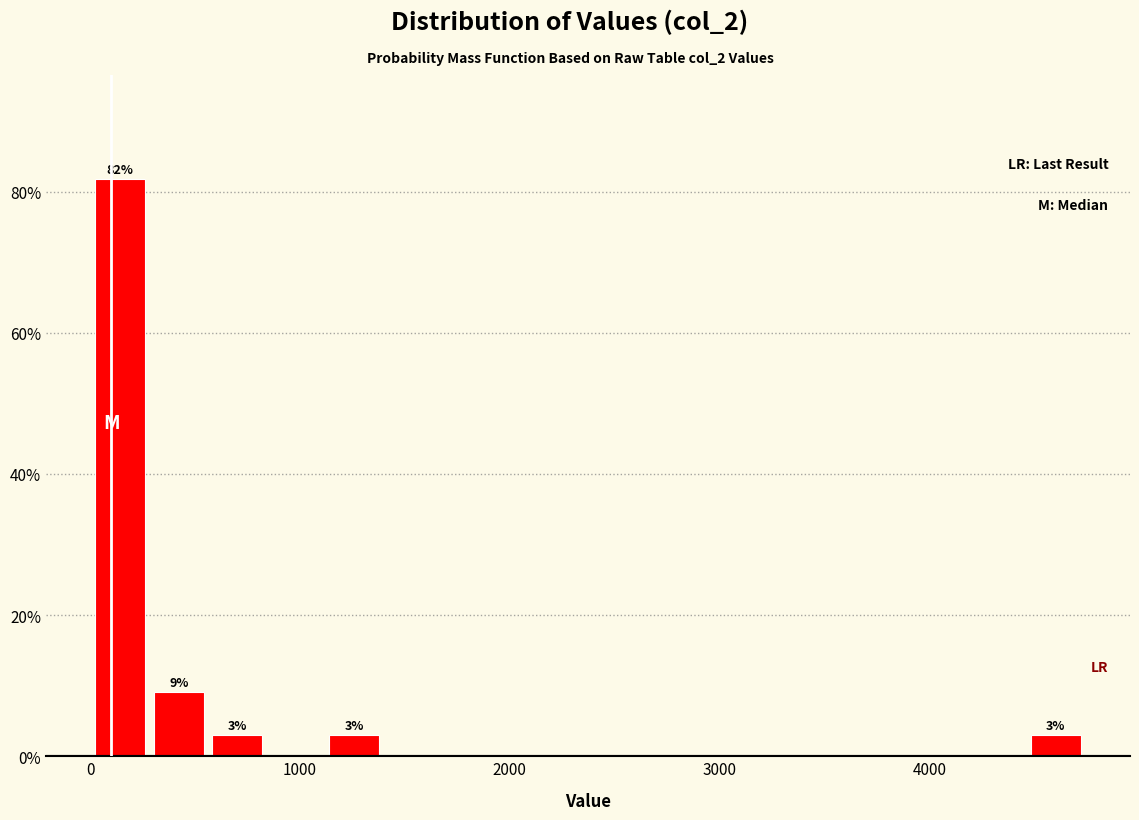

Read against the x-axis, roughly where is the centre of the tallest bar?

100